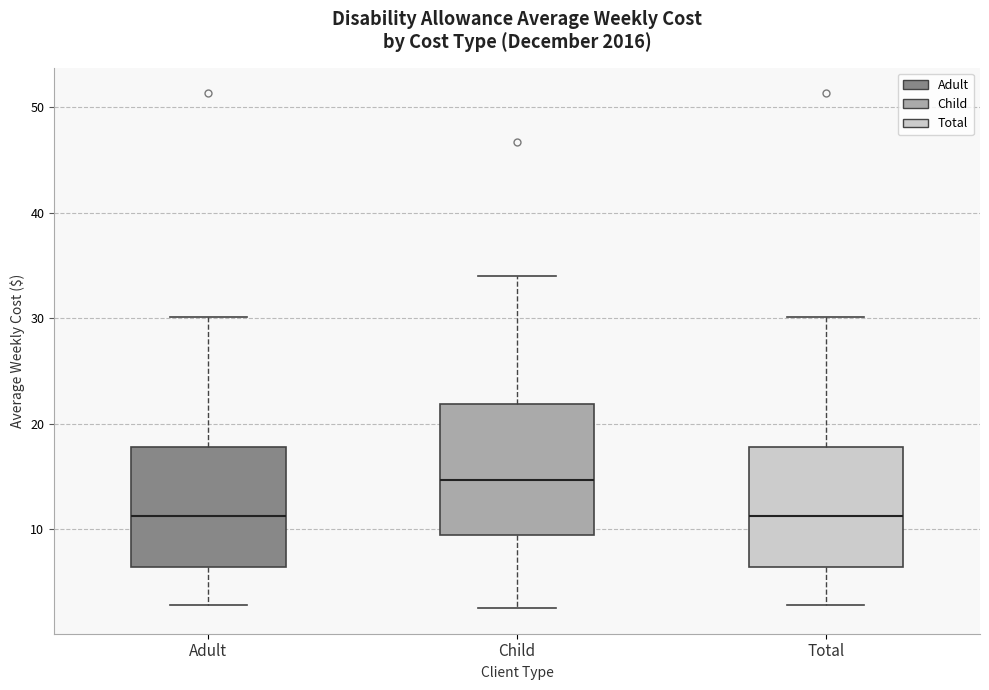

Reading left to right, transcribe this box plot: for each box, give where its median line is, the range the box spans, and where its two whiskers end, as read against the y-axis. The values are not printed on the chart, so give them approximately, as read against the axis.

Adult: median 11, box 6 to 18, whiskers 3 to 30
Child: median 15, box 10 to 22, whiskers 3 to 34
Total: median 11, box 6 to 18, whiskers 3 to 30